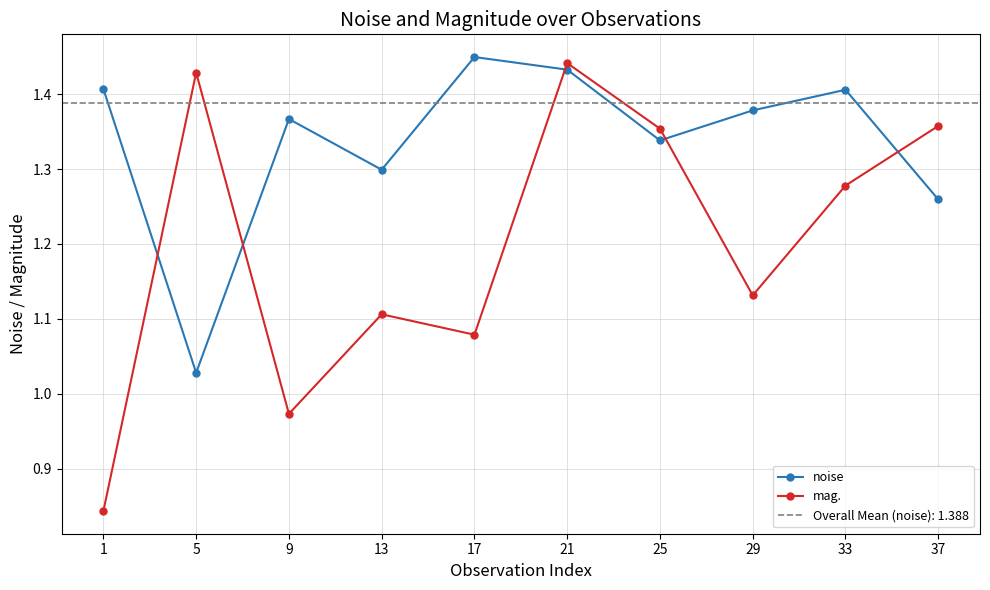

Between 17 and 37, which series saw the biggest shift?

mag.